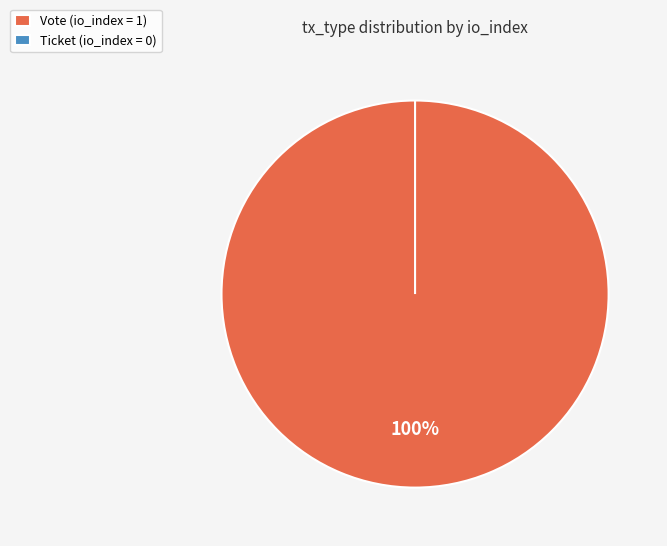

Rank the categories by value from lowest to highest.

Ticket (io_index=0), Vote (io_index=1)